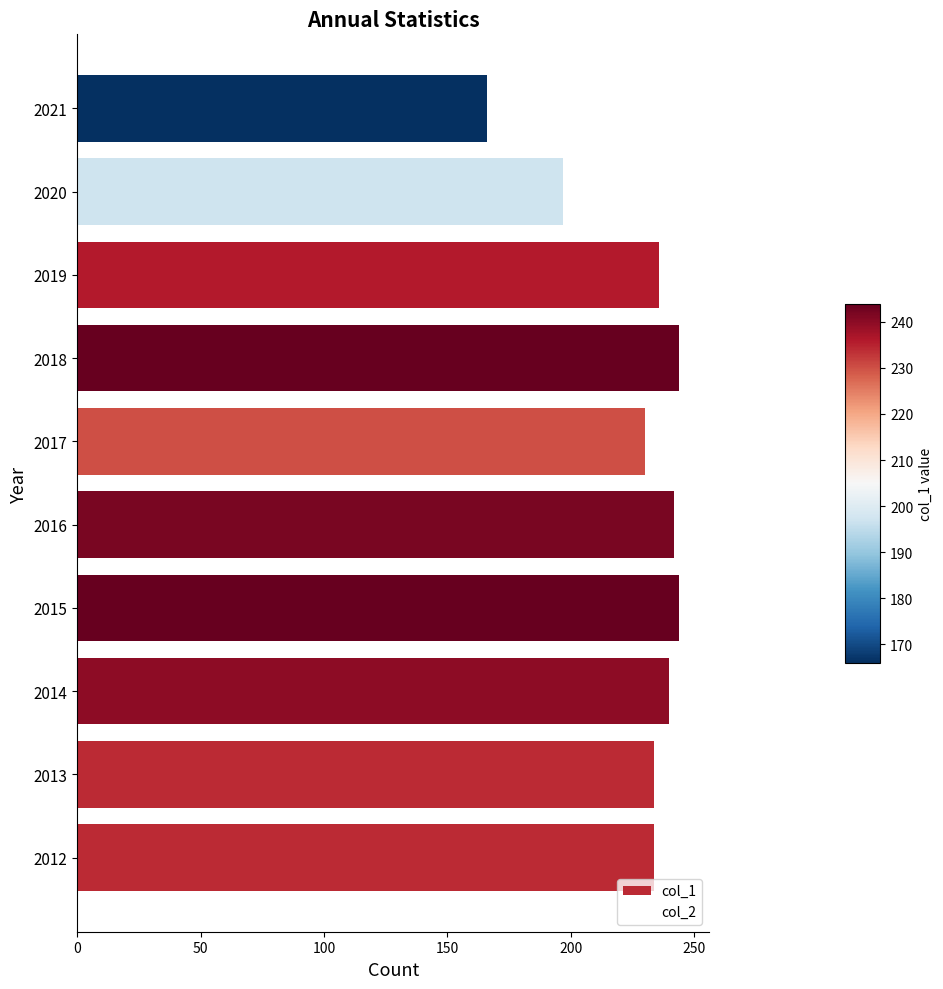

Reading bottom to top, what are all the values shown in this chart?

234	234	240	244	242	230	244	236	197	166